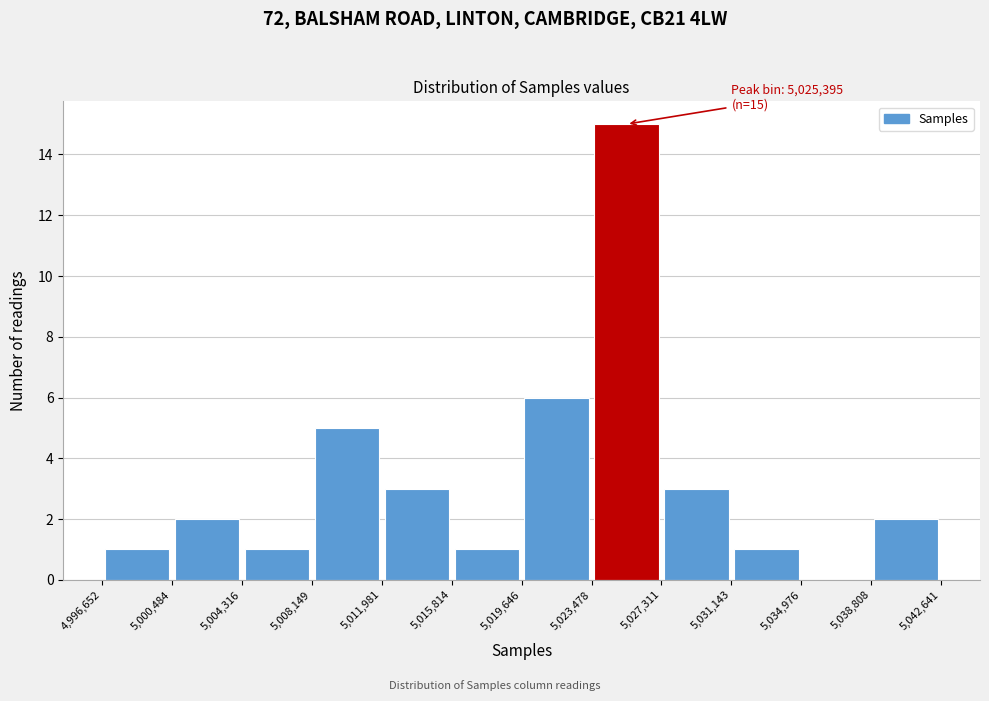

Which range on the x-axis has the tallest bar?

5,023,478 to 5,027,311